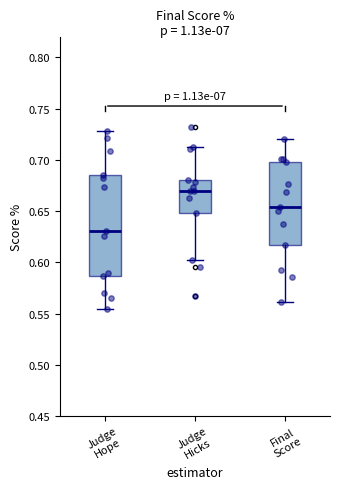

Which box is the tallest, from its lower edge to its upper edge?

Judge Hope